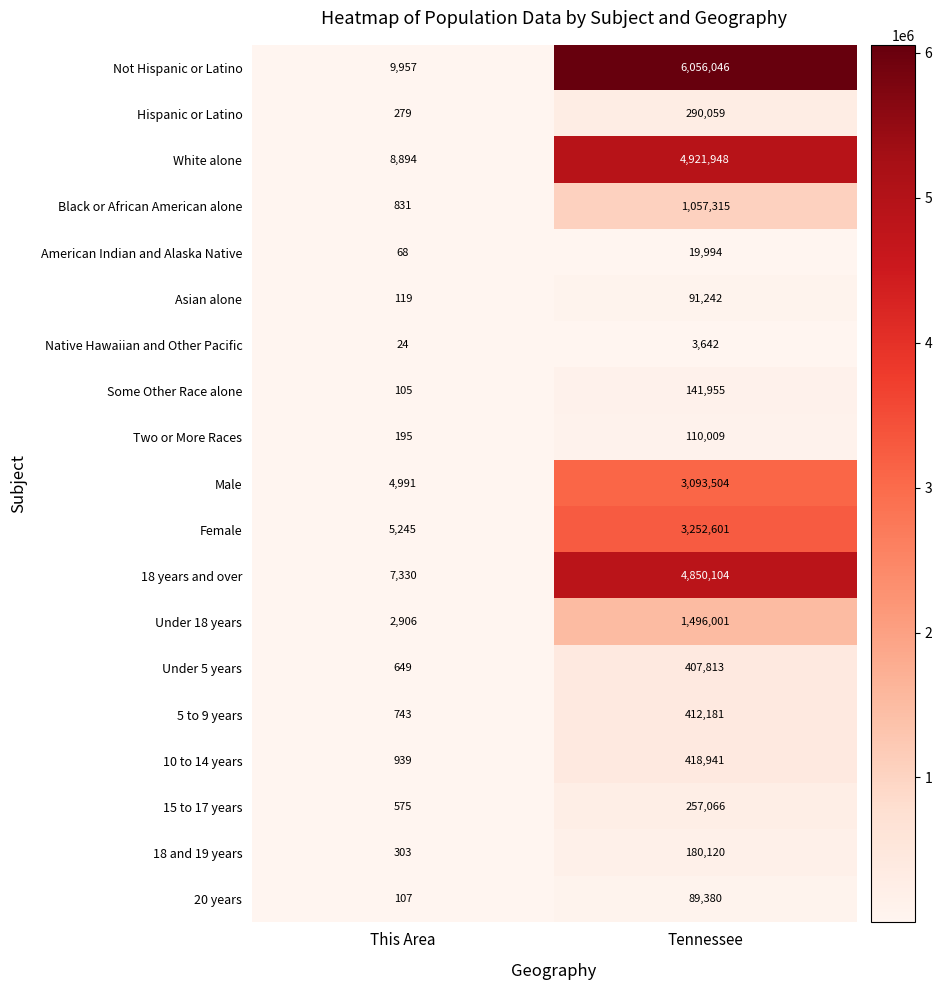

The value of Under 5 years at Tennessee is 407813. True or false?

True